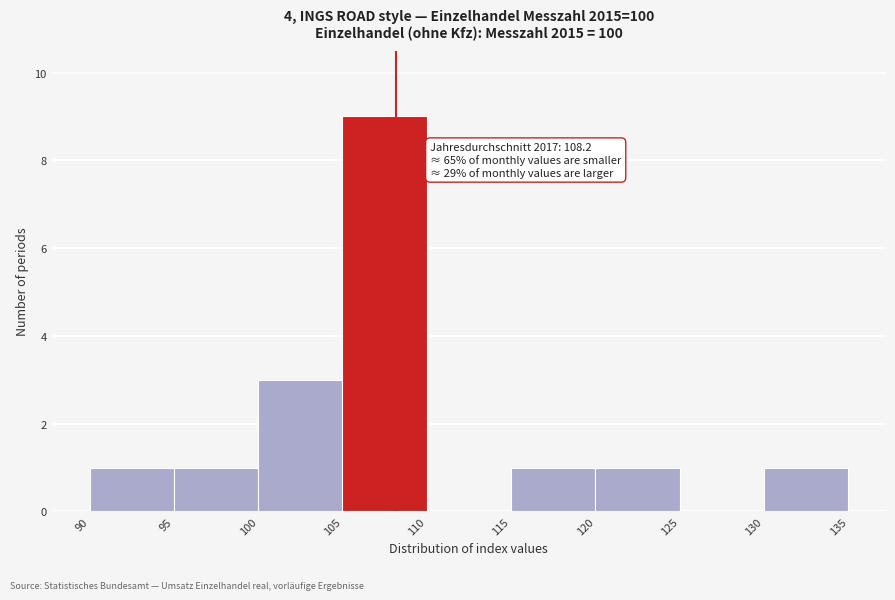

Which range on the x-axis has the tallest bar?

105 to 110